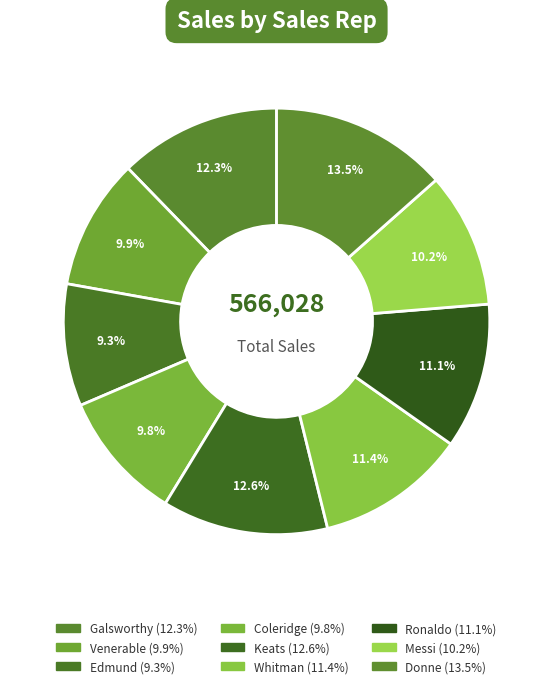

What percentage is NOT represented by Coleridge?

90.2%